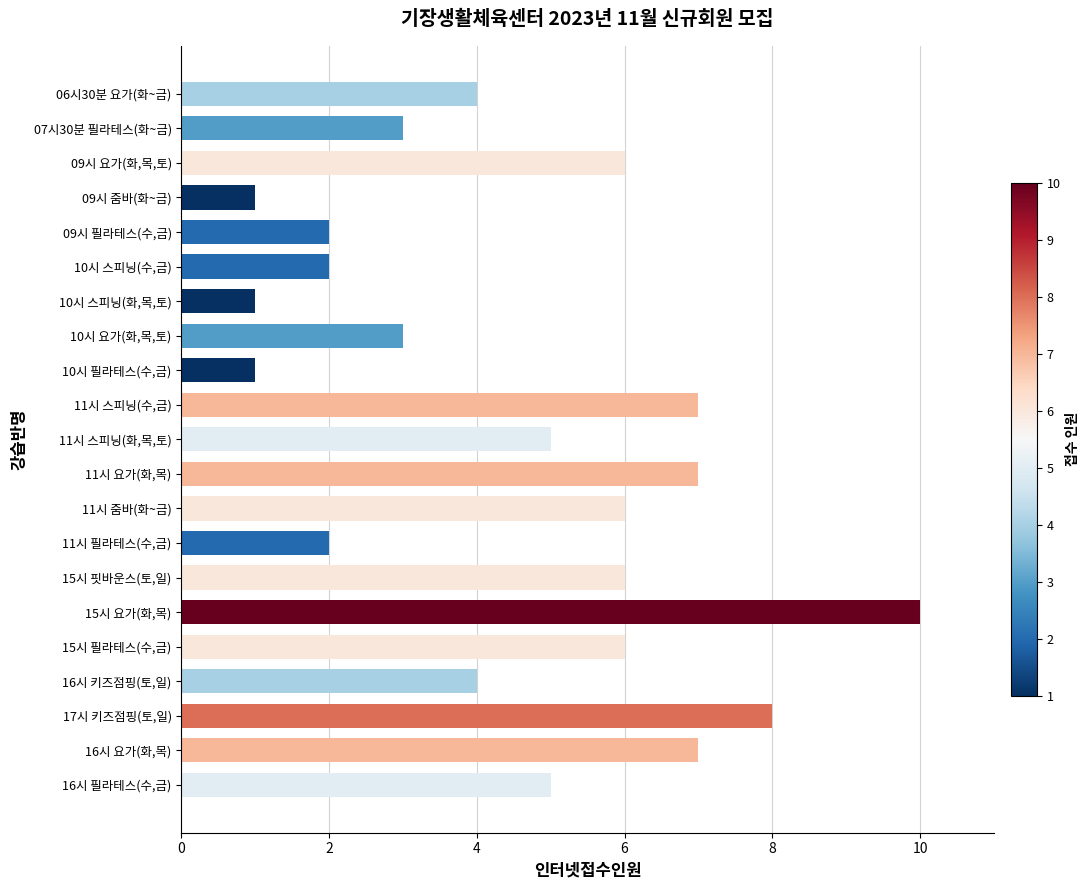

What is the change in value from 11시 줌바(화~금) to 16시 요가(화,목)?

+1